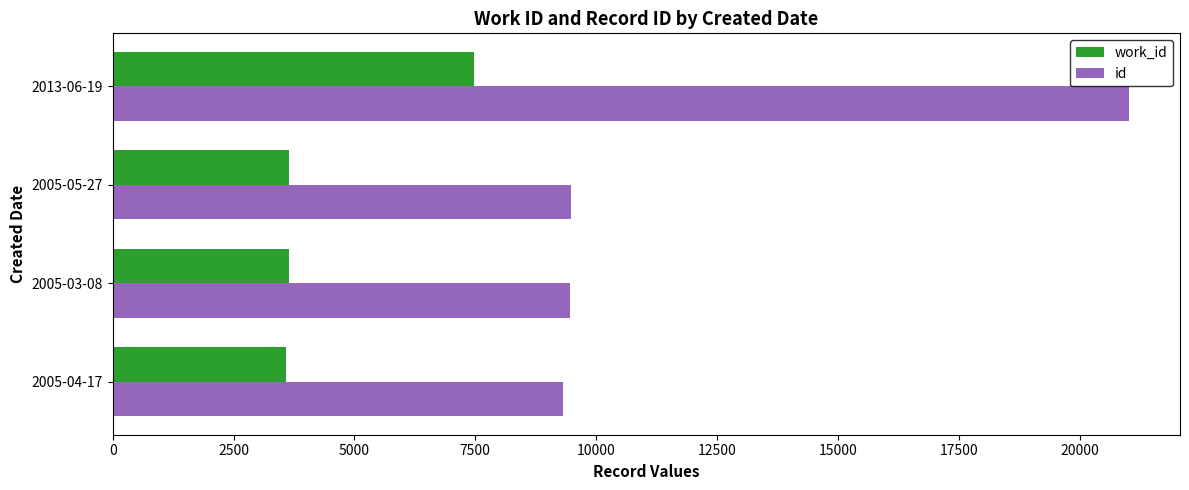

Which series has the largest range (max minus min)?

id